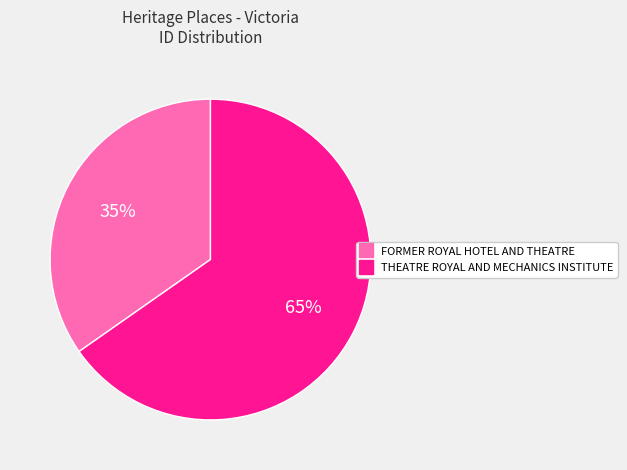

Does THEATRE ROYAL AND MECHANICS INSTITUTE account for over 50% of the chart?

Yes